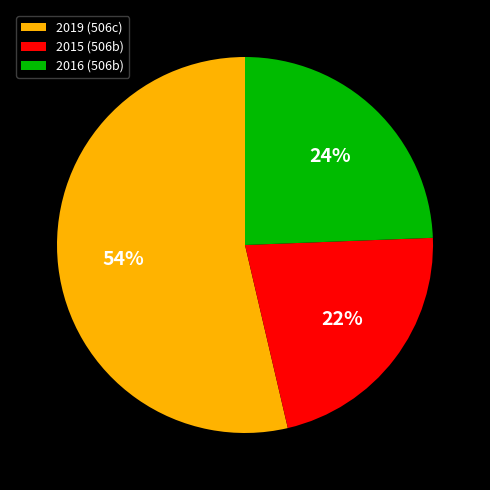

How many slices are in this pie chart?

3